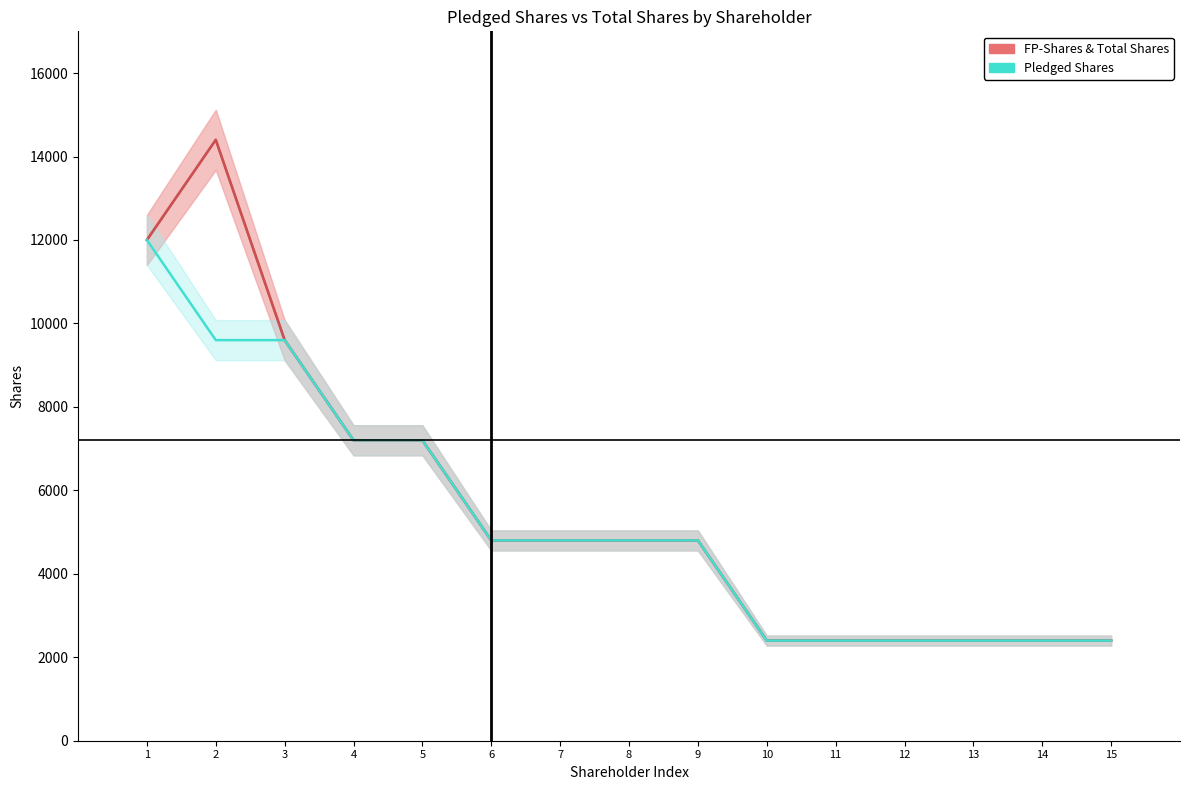

How many data points does each series have?

15